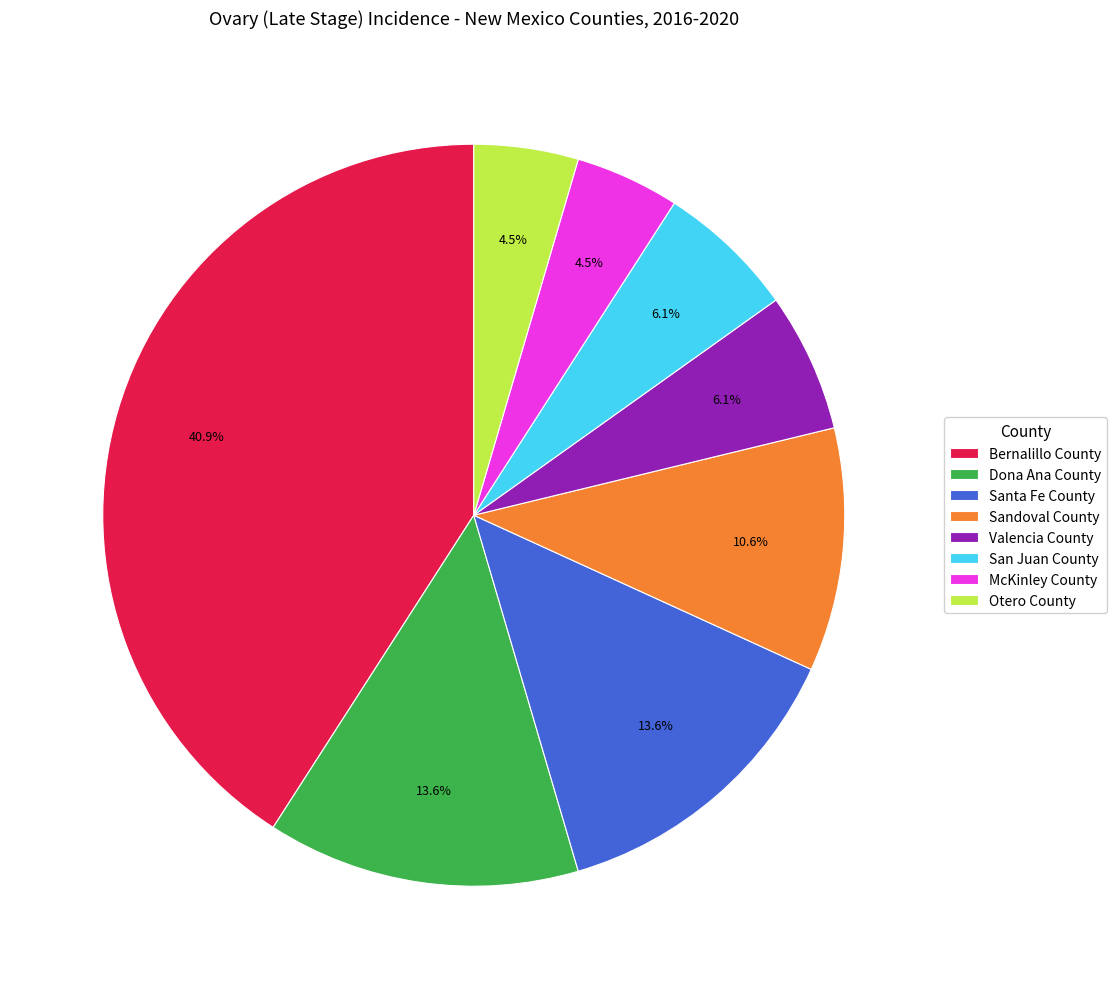

Does Dona Ana County account for over 50% of the chart?

No